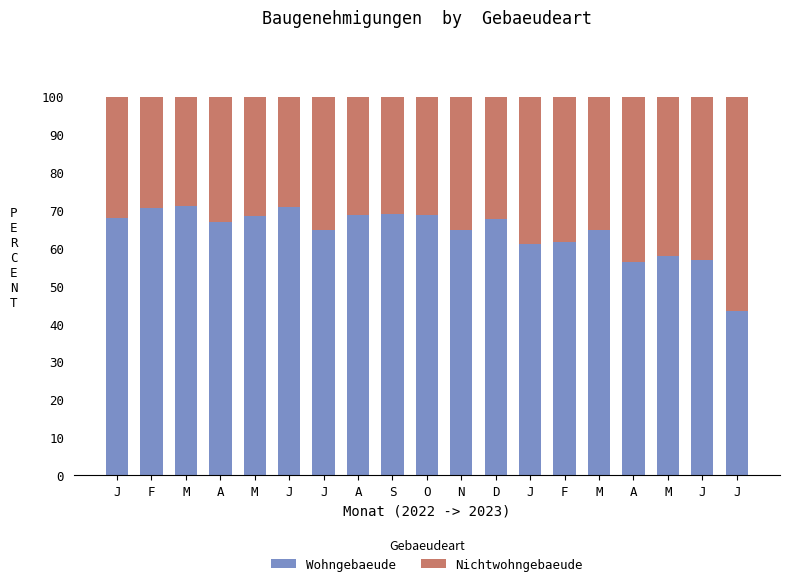

How many bars are there in total?

19